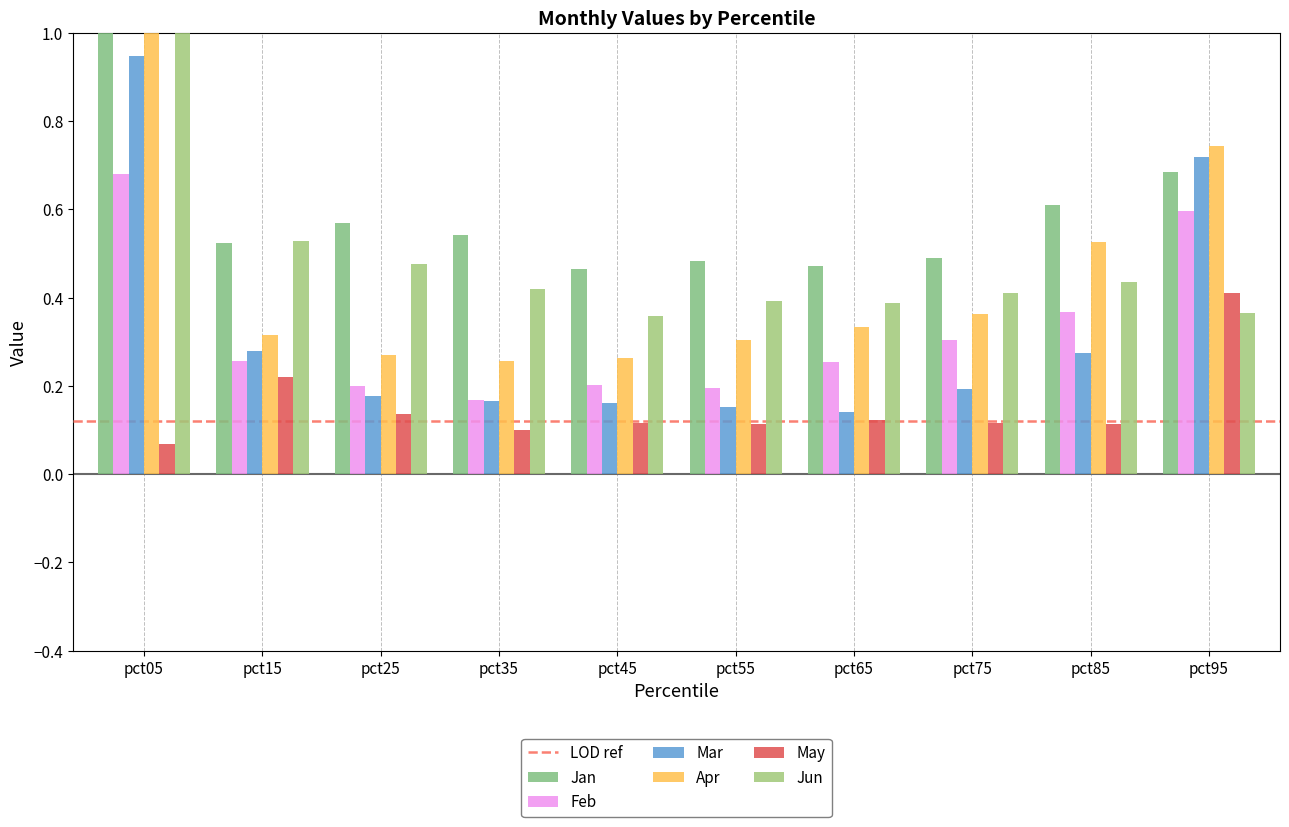

Is the value of Apr at pct55 greater than the value of Feb at pct15?

Yes